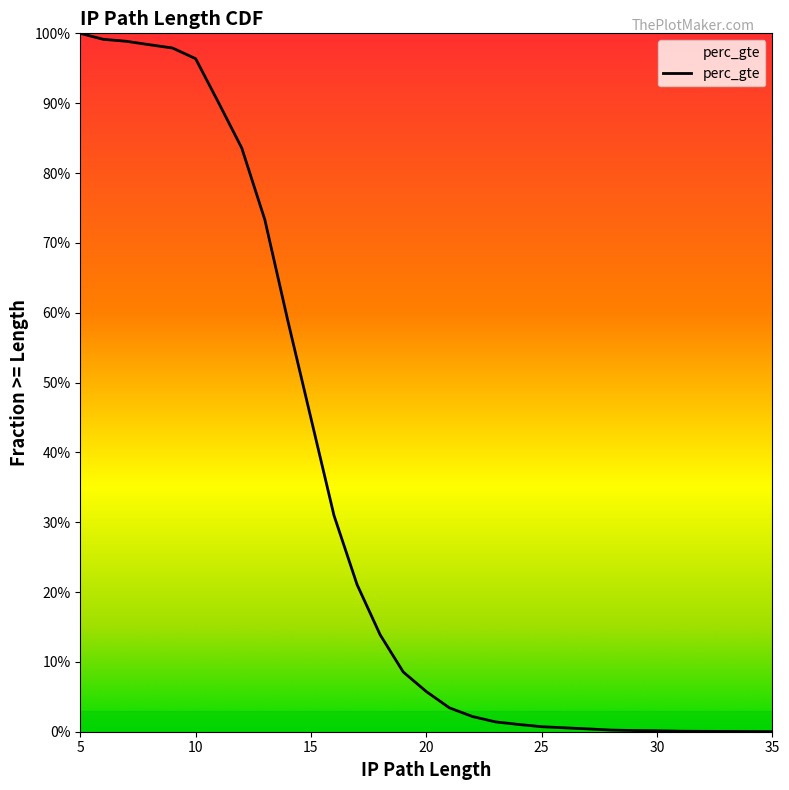

What is the sum of all values?

10.3